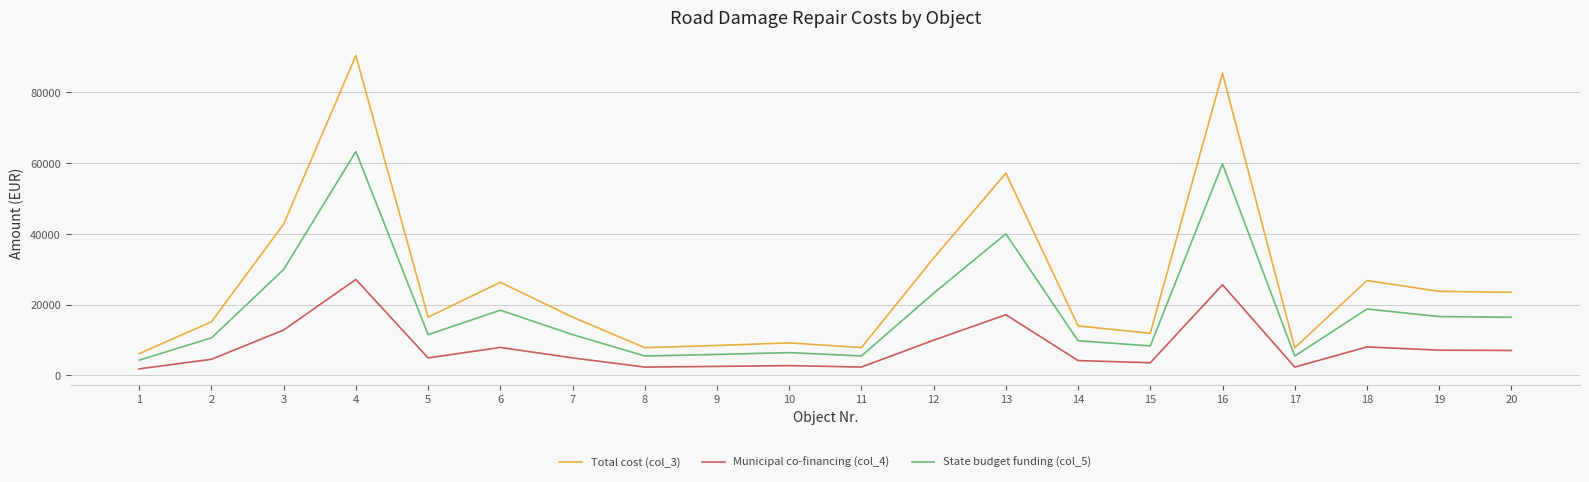

What is the difference between the maximum and minimum values in the Municipal co-financing (col_4) series?

25281.4